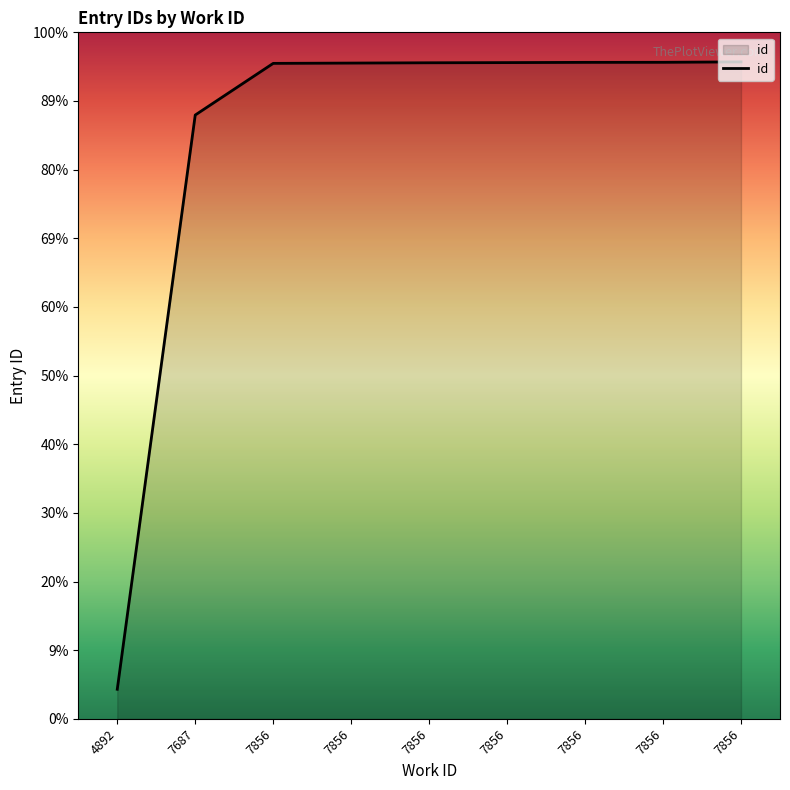

Does the chart display data point markers on the line(s)?

No